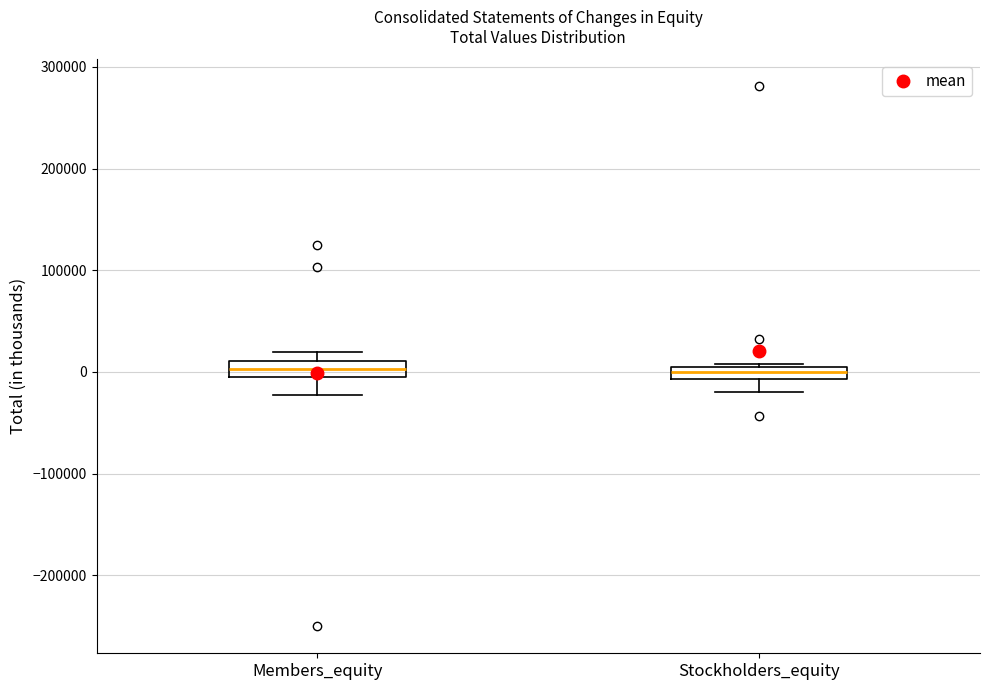

Where is the lower edge of the box for Members_equity on the y-axis? The values are not printed on the chart, so give them approximately, as read against the axis.

0